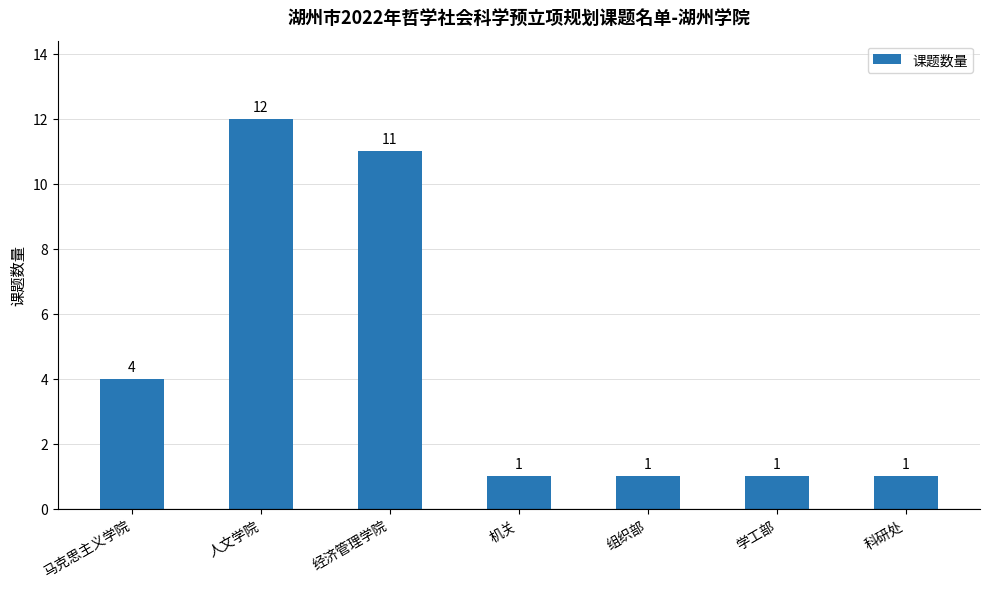

The chart shows a value of 16 at 经济管理学院. True or false?

False